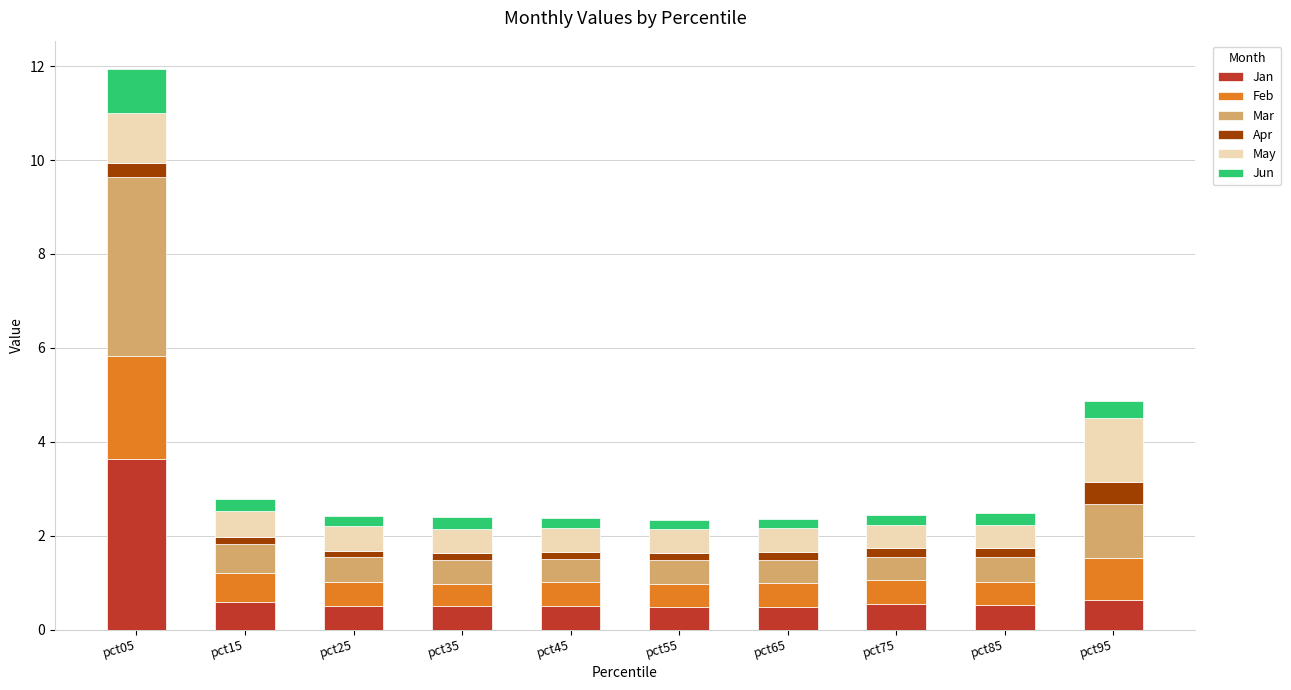

Are the bars grouped side by side (vs. stacked)?

No